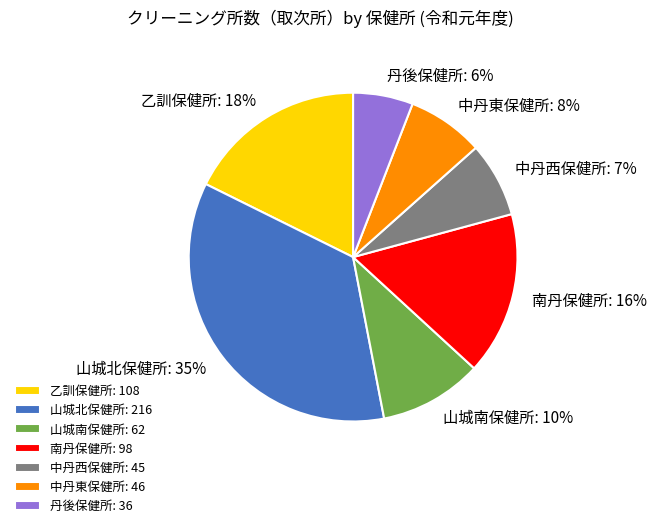

True or false: 丹後保健所 accounts for 19% of the total.

False